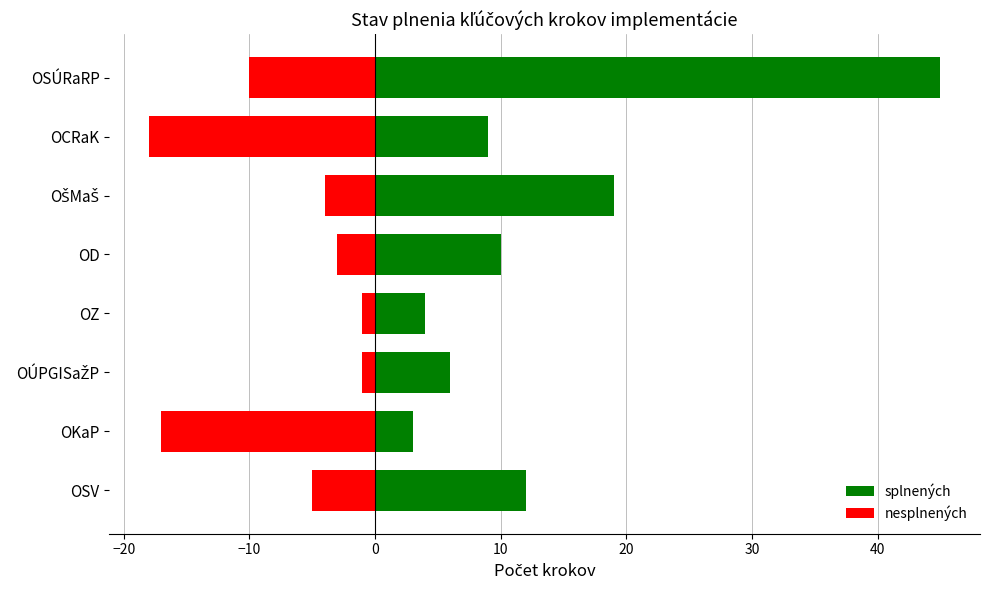

What is the value of the splnených bar at the 7th from the left?

9